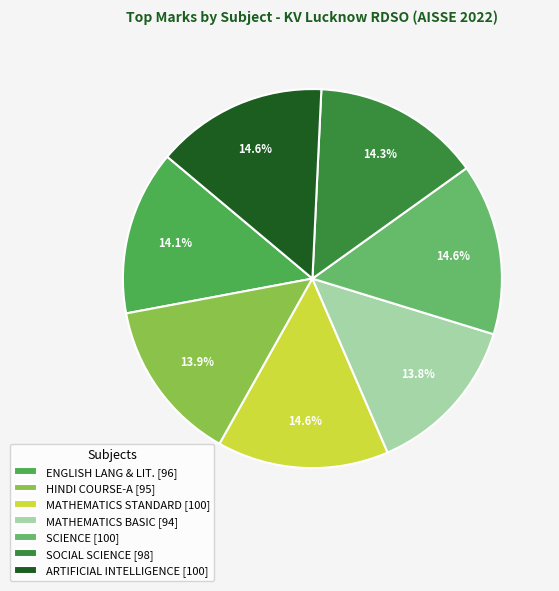

To the nearest percent, what is the difference between the HINDI COURSE-A and SCIENCE slice percentages?

1%